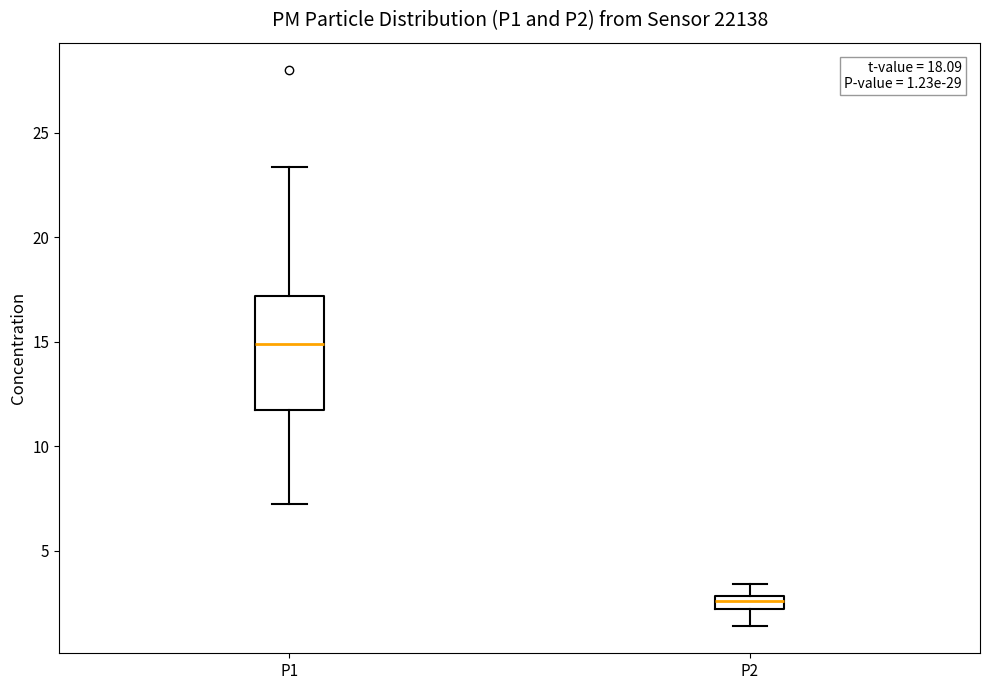

Which box's median line is the lowest?

P2